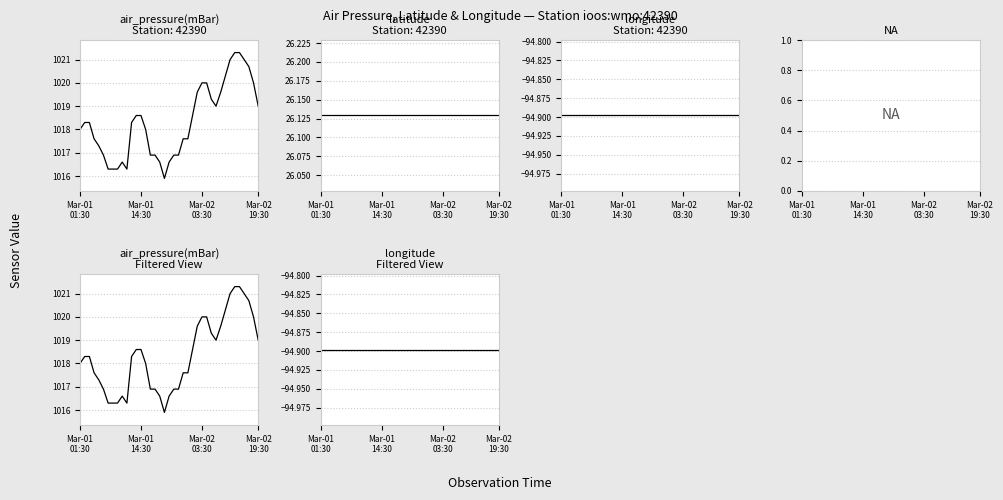

What is the value of the latitude point at the 25th from the left?

26.1